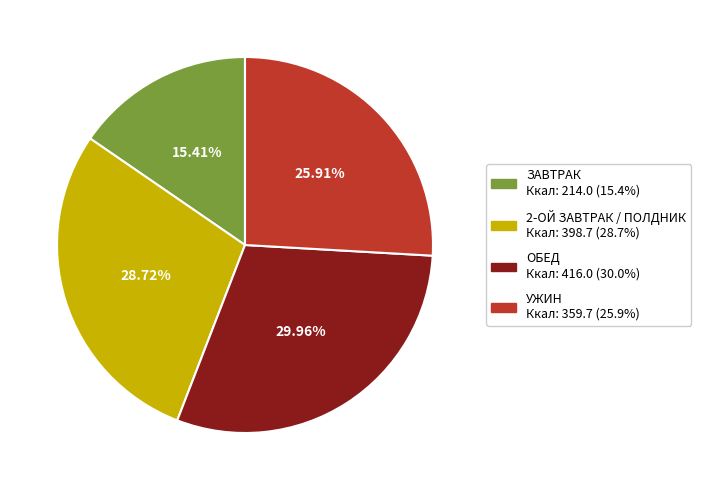

Does any single category account for the majority?

No